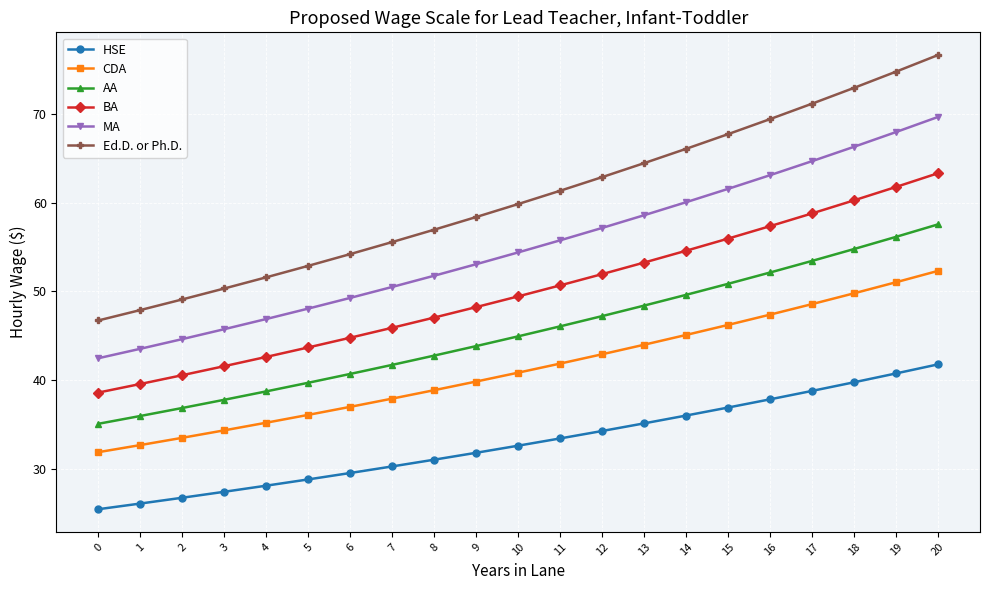

What is the difference between the maximum and minimum values in the CDA series?

20.4